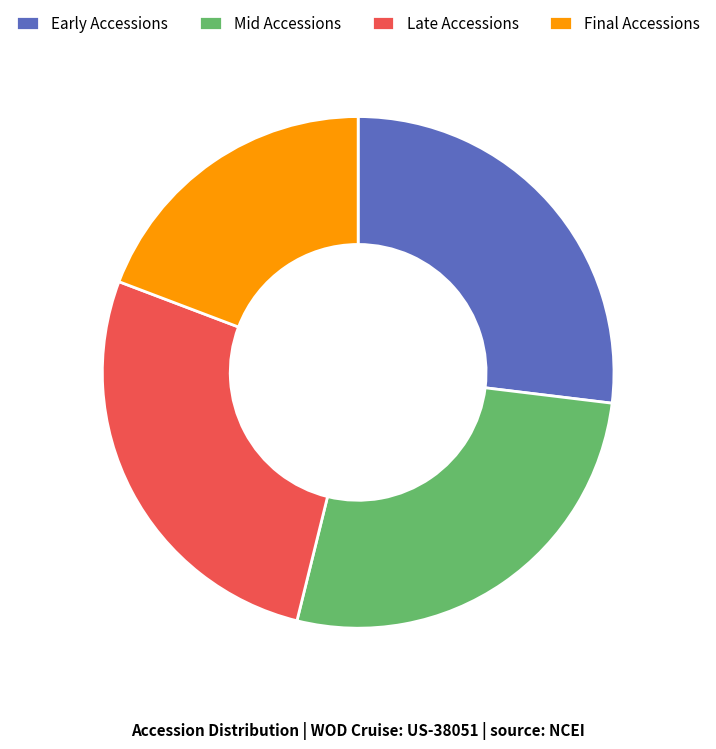

Combined, do Final Accessions and Late Accessions account for over 50%?

No